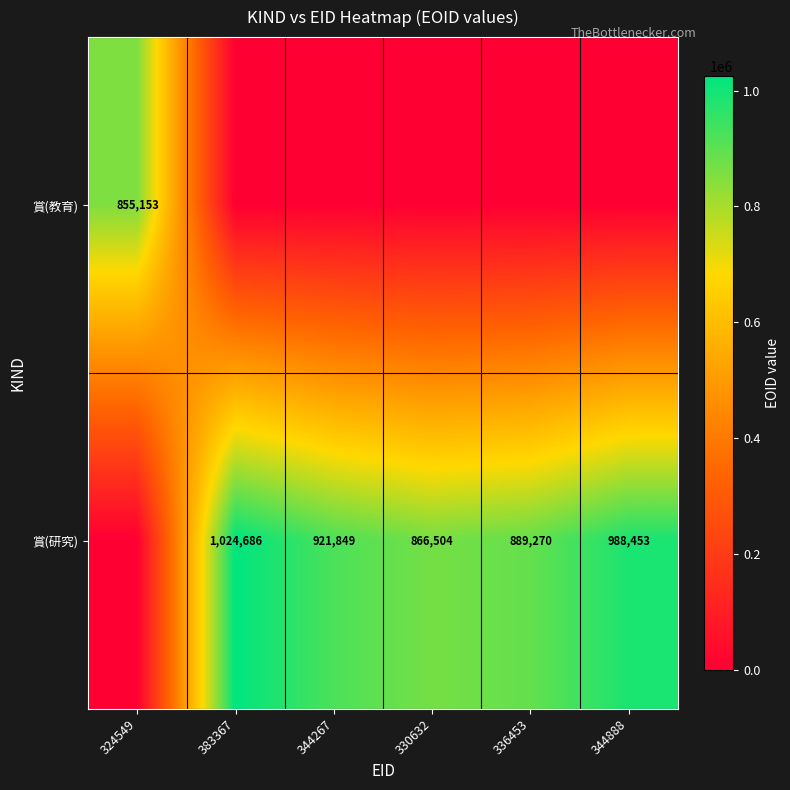

The value of 賞(研究) at 330632 is 866504. True or false?

True